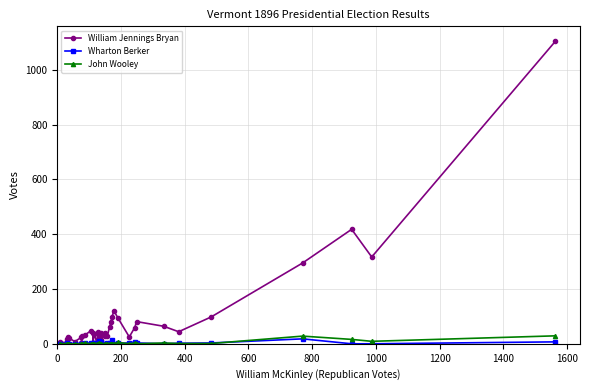

Reading left to right, extract all data points from this chart.

William Jennings Bryan: 0	5	5	17	25	21	8	24	4	29	33	48	40	2	37	8	42	25	19	40	15	40	29	27	62	80	97	120	95	25	59	81	64	44	98	295	418	317	1104
Wharton Berker: 0	0	2	0	0	0	1	0	0	0	2	3	0	2	4	0	0	10	6	5	0	1	1	2	2	0	14	0	2	3	7	3	0	2	3	18	0	0	7
John Wooley: 0	0	1	0	0	0	0	0	0	1	2	0	1	0	1	1	1	2	0	0	0	0	1	0	1	0	1	0	5	0	3	0	3	1	1	28	16	9	29